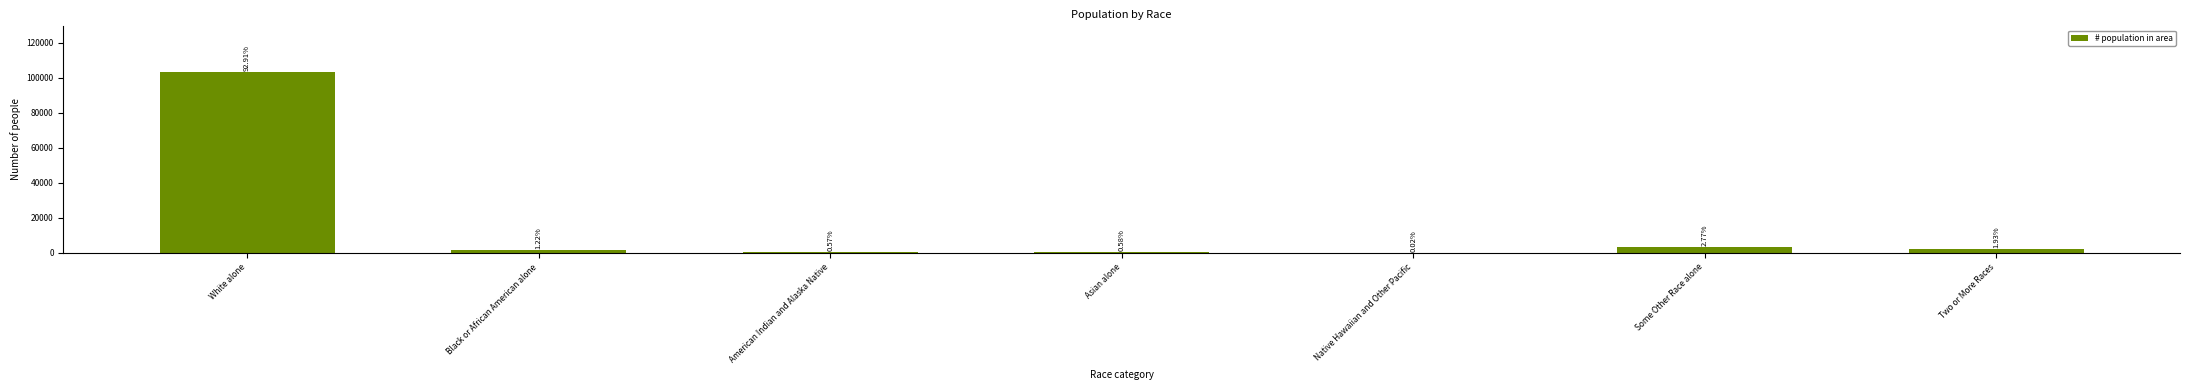

Rank the categories by value from lowest to highest.

Native Hawaiian and Other Pacific, American Indian and Alaska Native, Asian alone, Black or African American alone, Two or More Races, Some Other Race alone, White alone